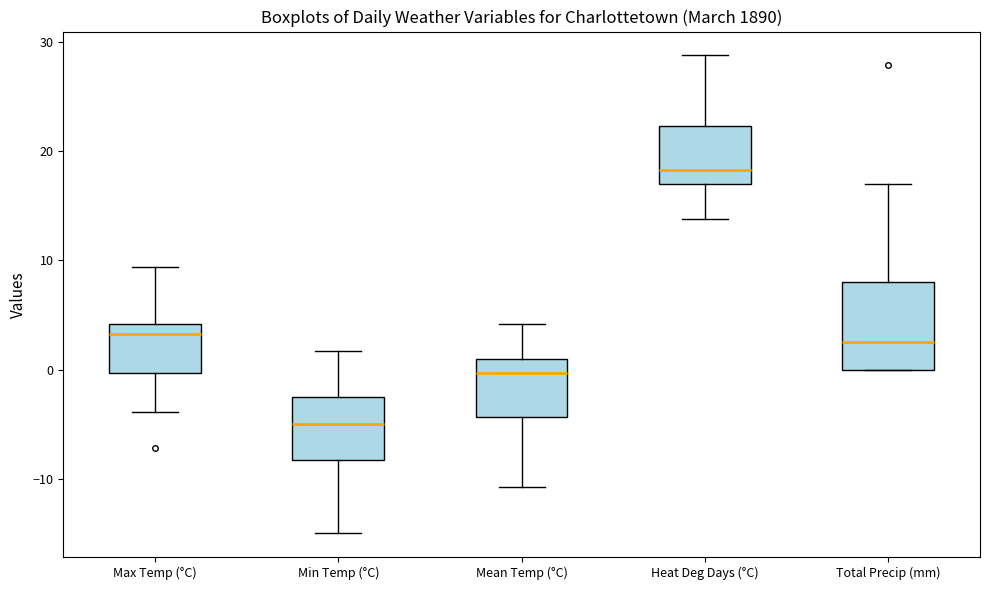

Where does the median line of the box for Max Temp (°C) sit on the y-axis? The values are not printed on the chart, so give them approximately, as read against the axis.

3